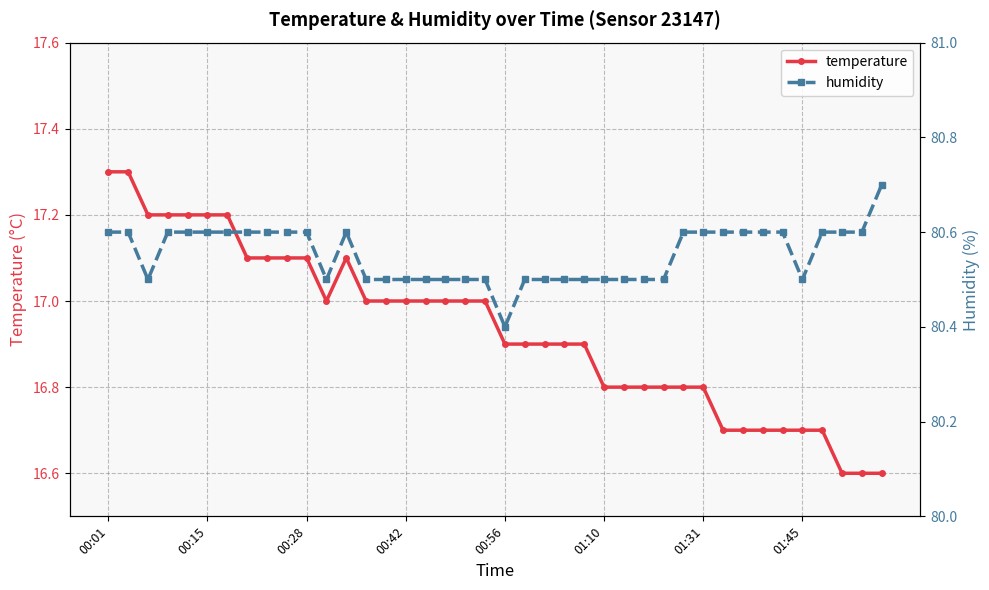

True or false: temperature has a value of 5.5 at 00:15.

False